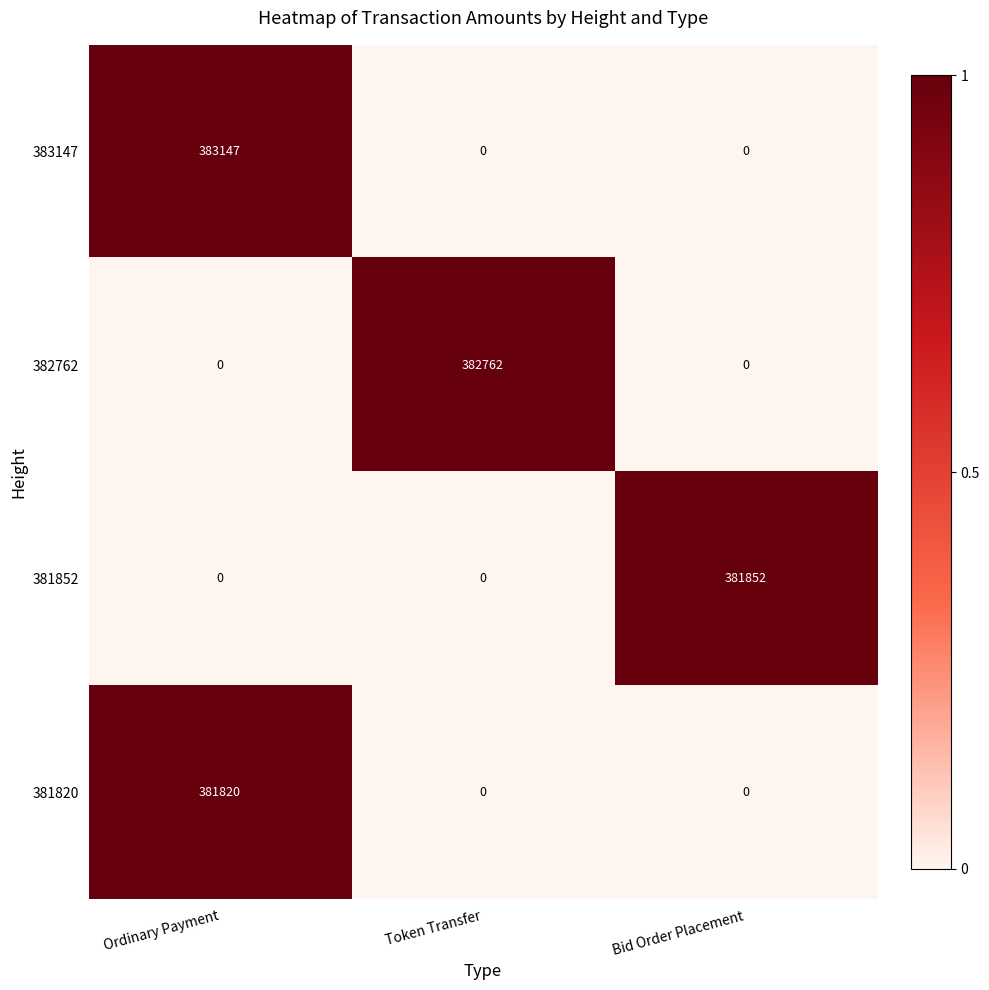

Which category has the highest value across all series?

Ordinary Payment